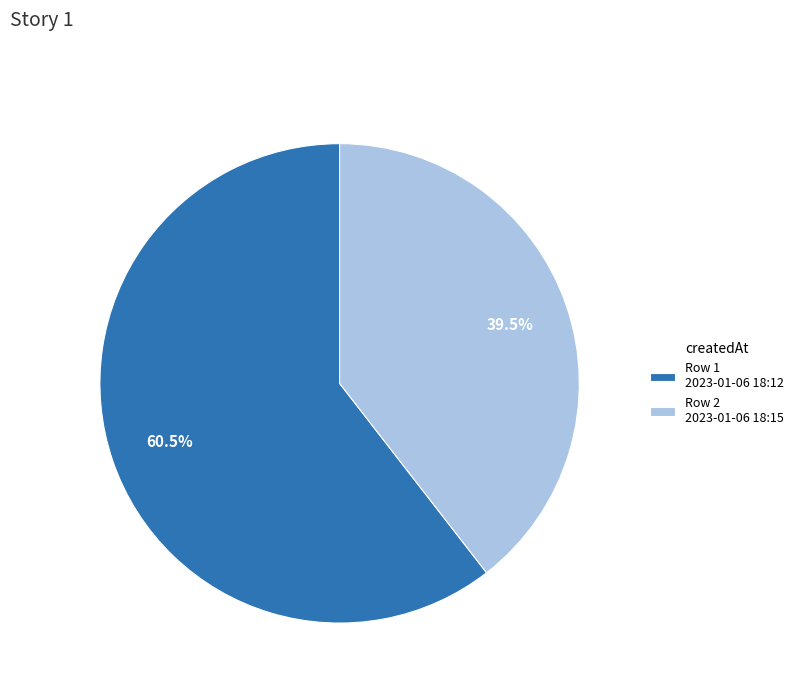

To the nearest percent, what is the difference between the largest and smallest slice percentages?

21%